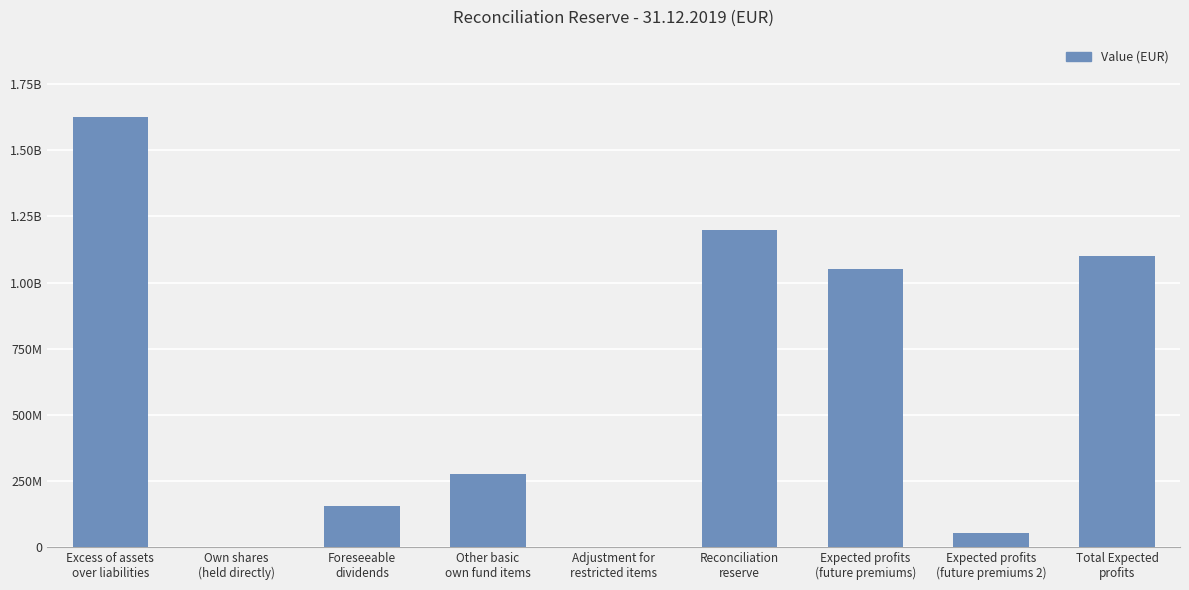

How many data points are less than 274841335?

4